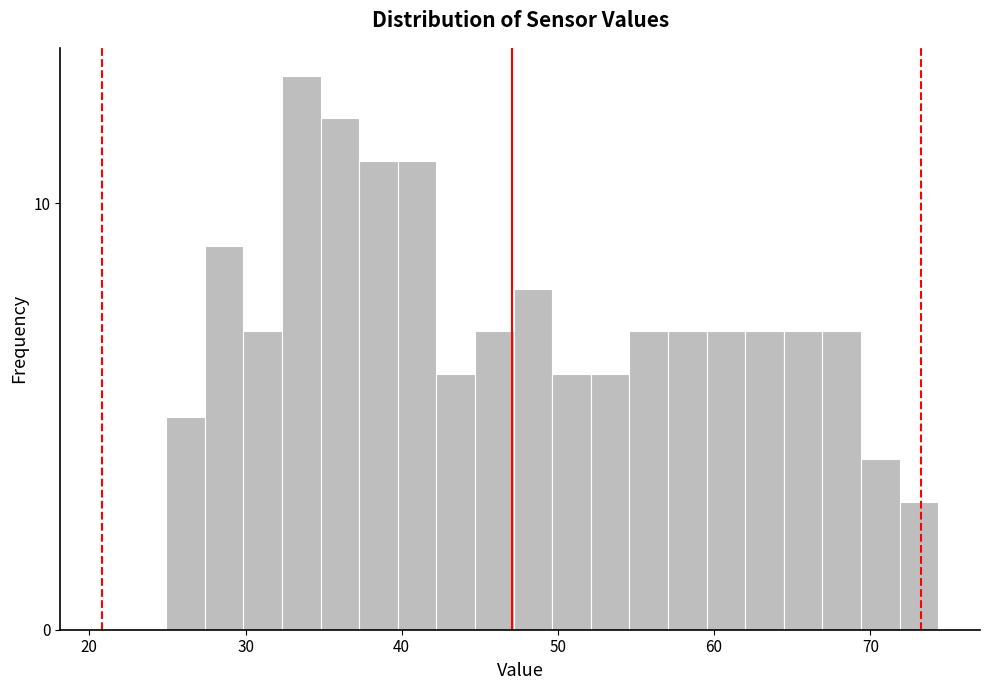

Read against the x-axis, roughly where is the centre of the tallest bar?

34